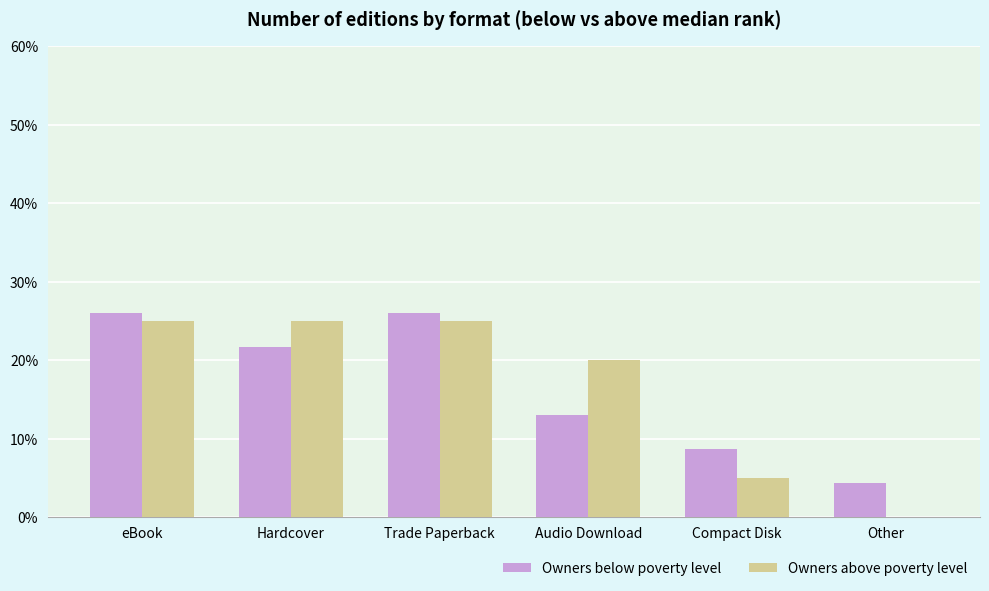

What are all the series names shown in the legend?

Owners below poverty level, Owners above poverty level